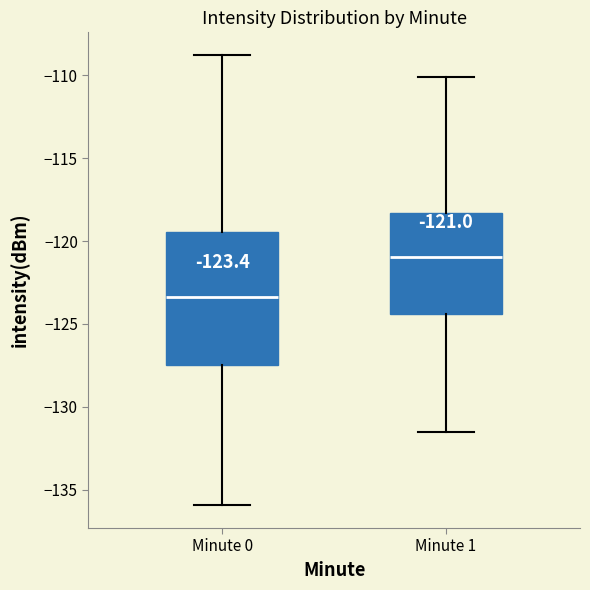

Comparing the boxes themselves (not the whiskers), which one is the tallest?

Minute 0